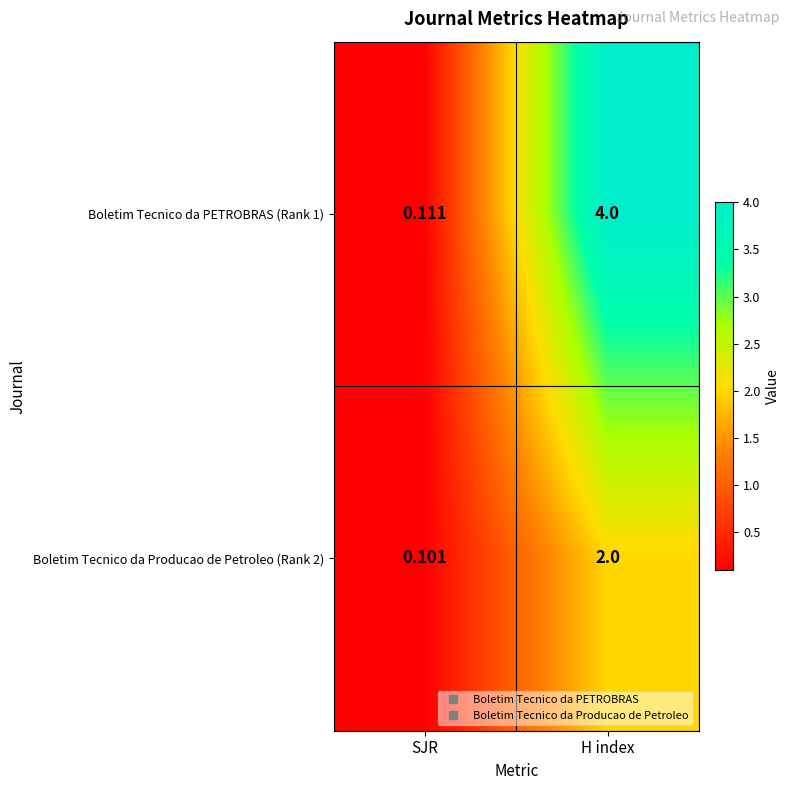

What is the maximum value shown in the chart?

4.0